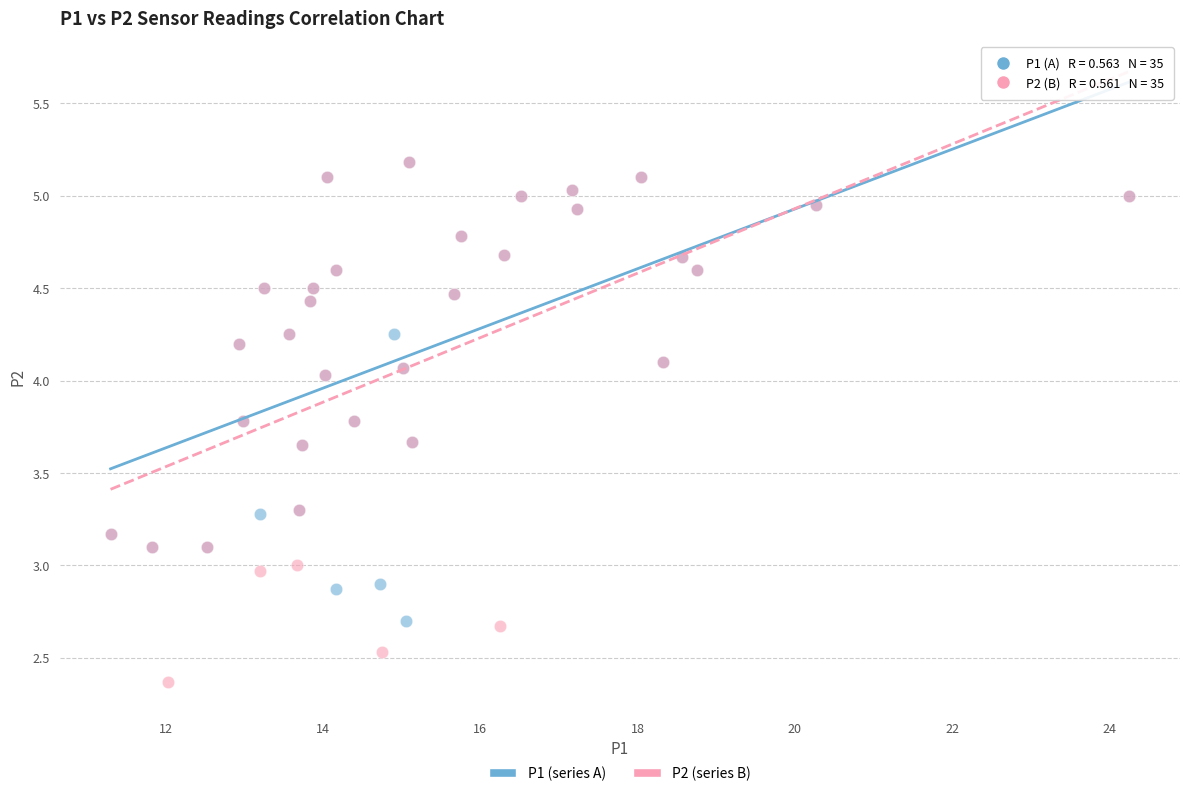

Which series has the largest Y range (max minus min)?

P2 (series B)